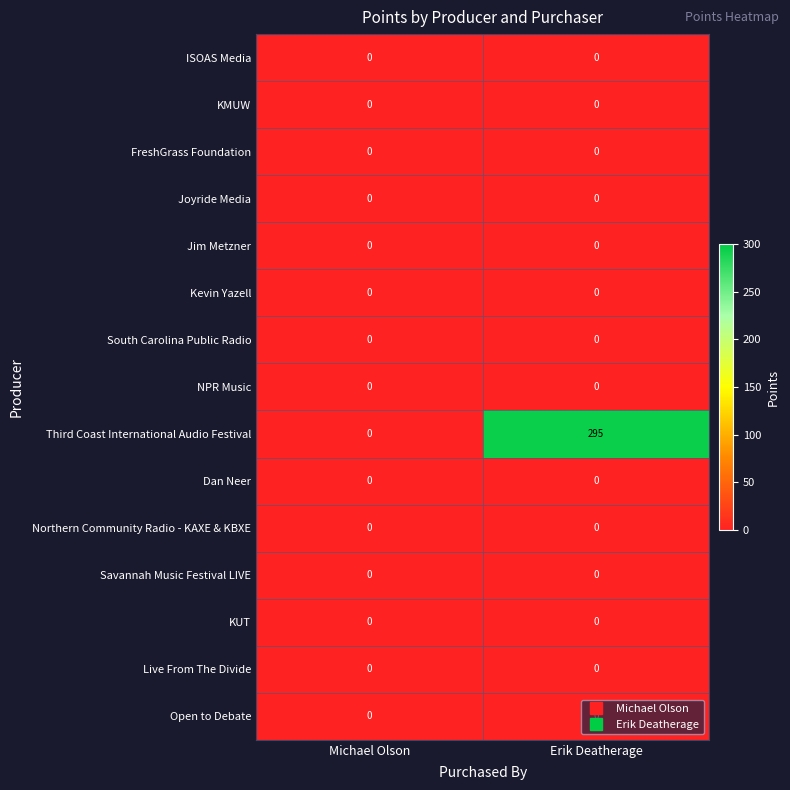

What is the maximum value shown in the chart?

295